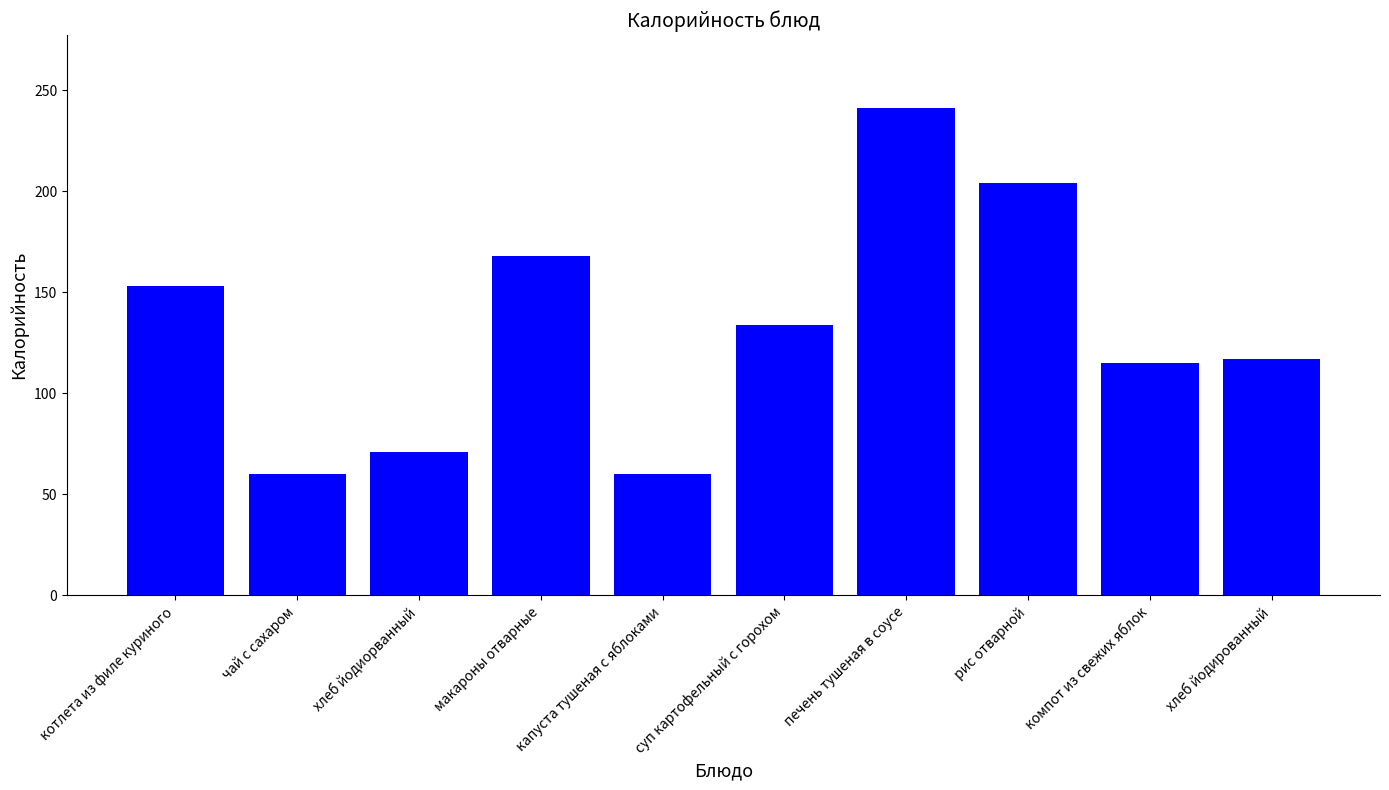

What is the approximate value at печень тушеная в соусе?

241